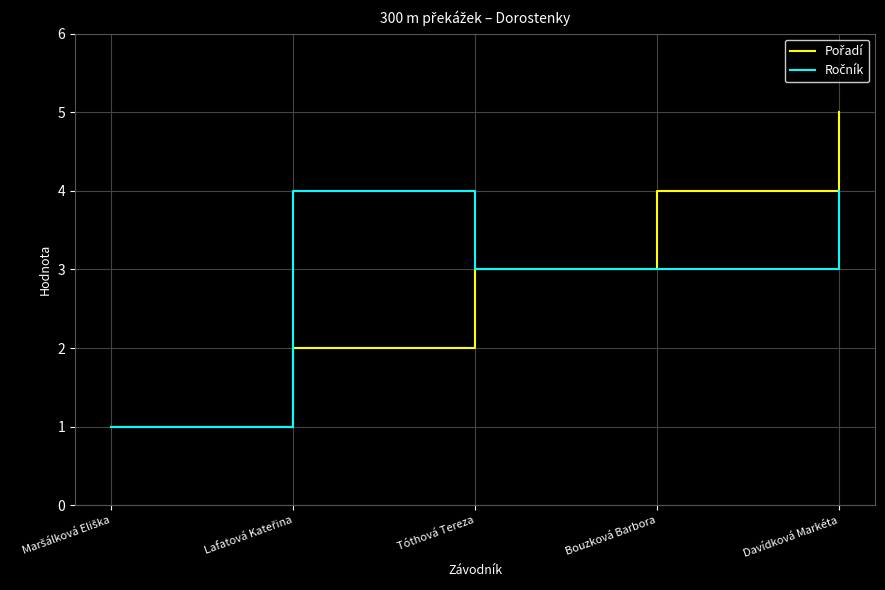

At which category is the sum across all series the highest?

Davídková Markéta